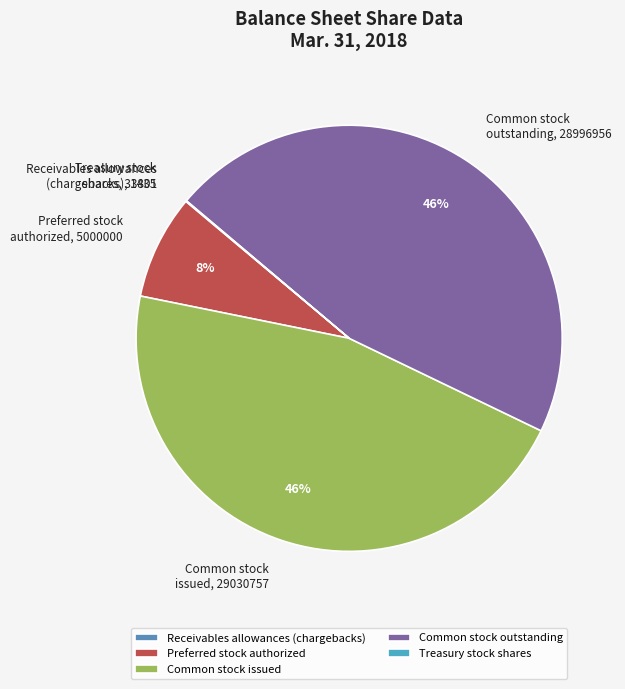

Is Common stock issued the majority of the pie?

No